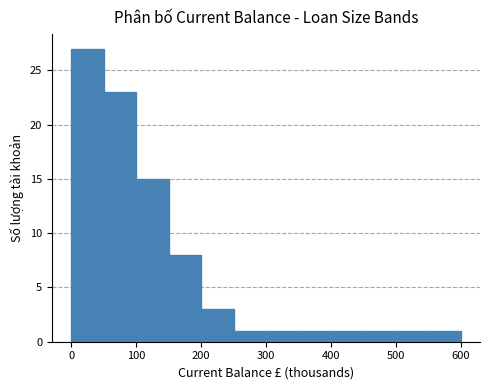

Over which range of the x-axis is the bar tallest?

0 to 50